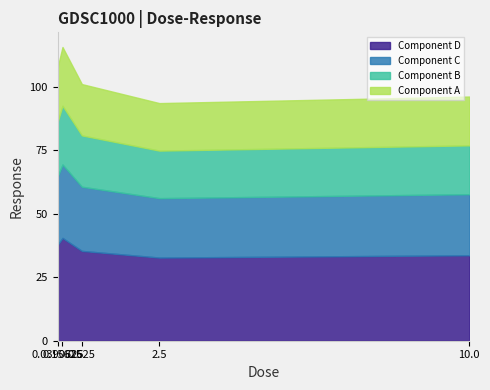

Approximately how many times larger is the value at 0.625 compared to 0.0390625?

0.9